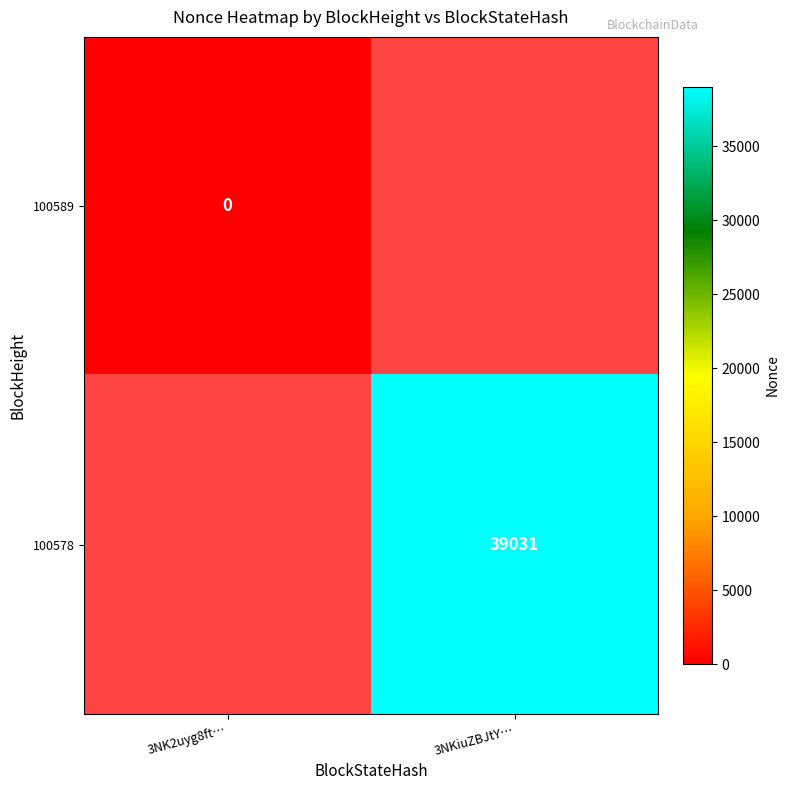

How many distinct data groups are displayed?

2